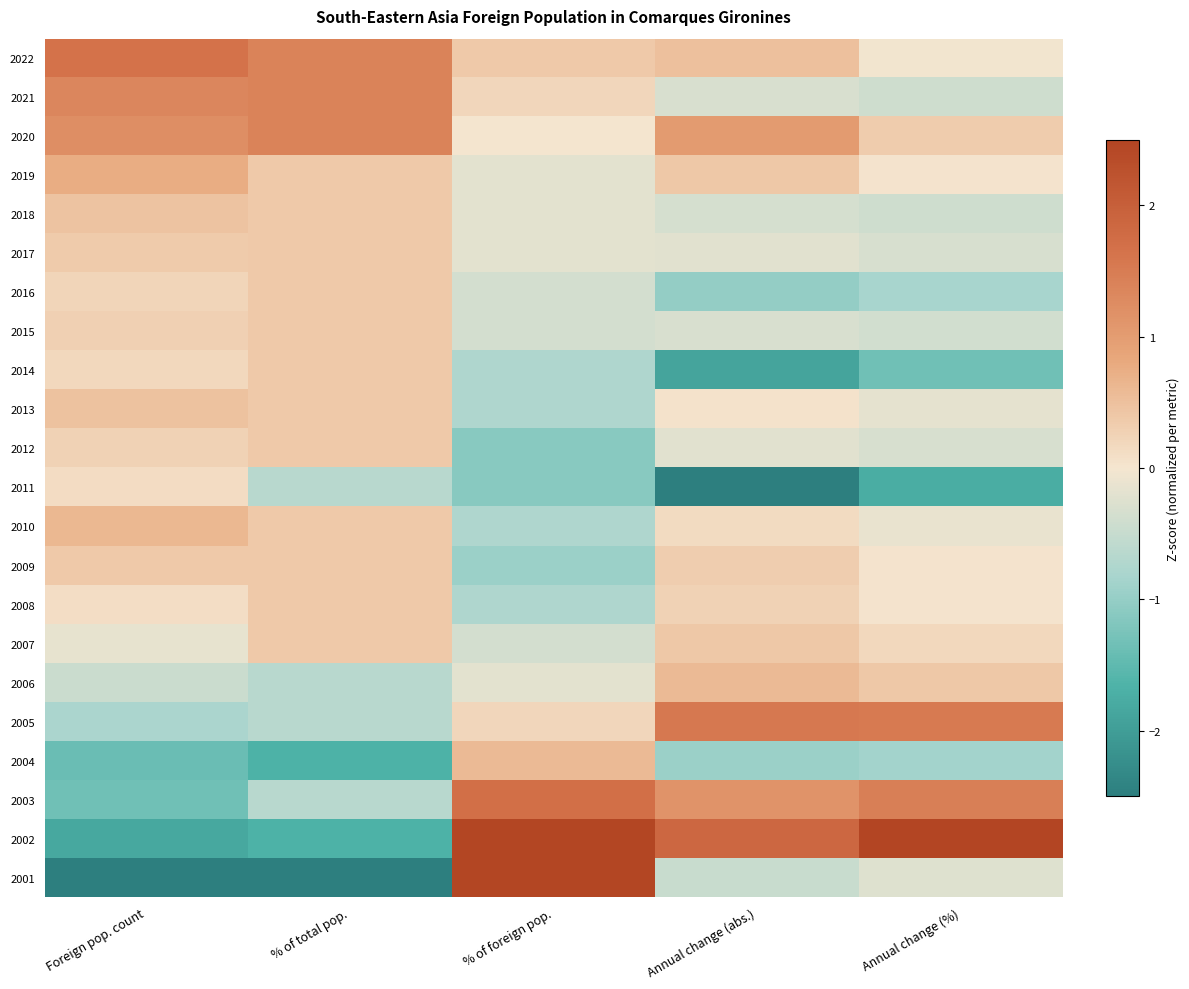

List the series in order of their peak value, lowest first.

2011, 2017, 2016, 2015, 2014, 2012, 2008, 2009, 2007, 2018, 2013, 2004, 2006, 2010, 2019, 2021, 2020, 2005, 2022, 2003, 2001, 2002